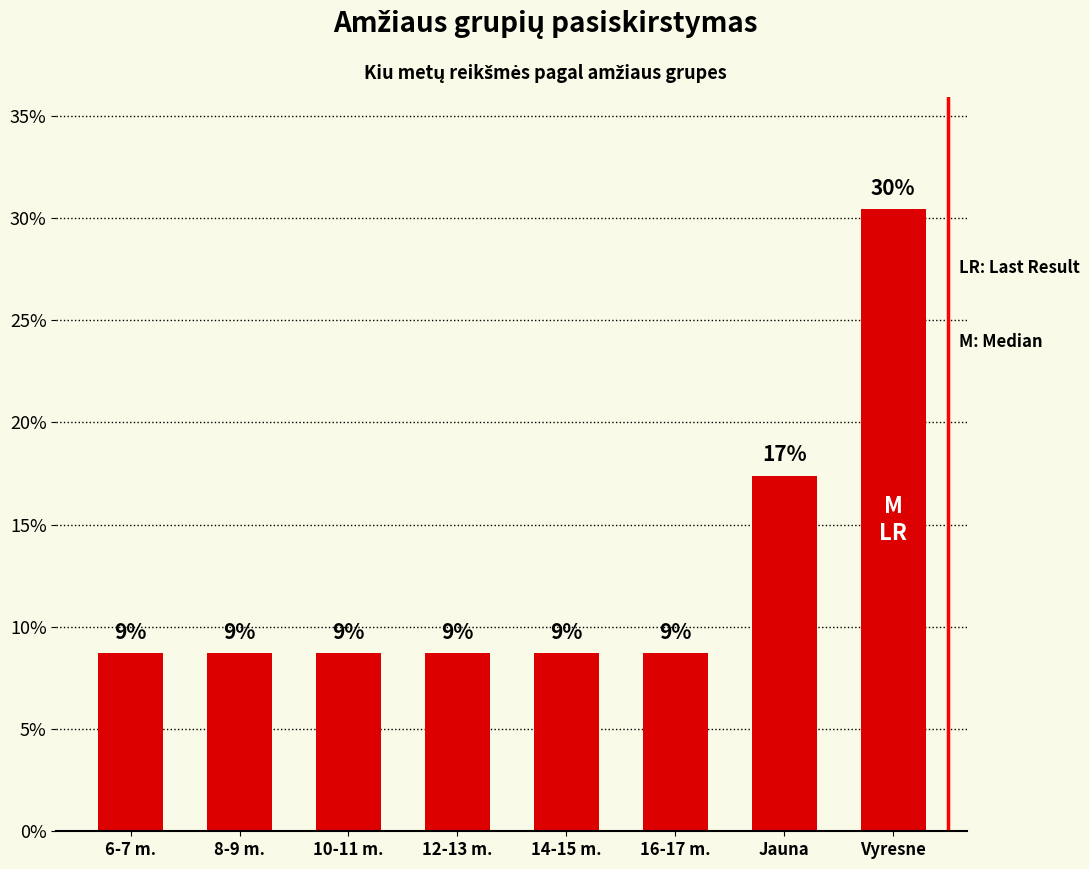

What is the ratio of the value at Vyresne to the value at 14-15 m.?

3.5